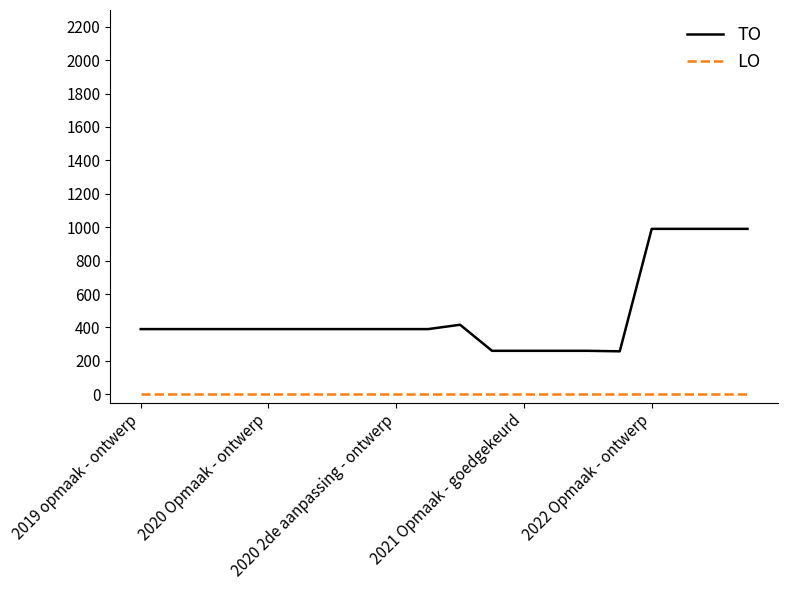

What are all the series names shown in the legend?

TO, LO